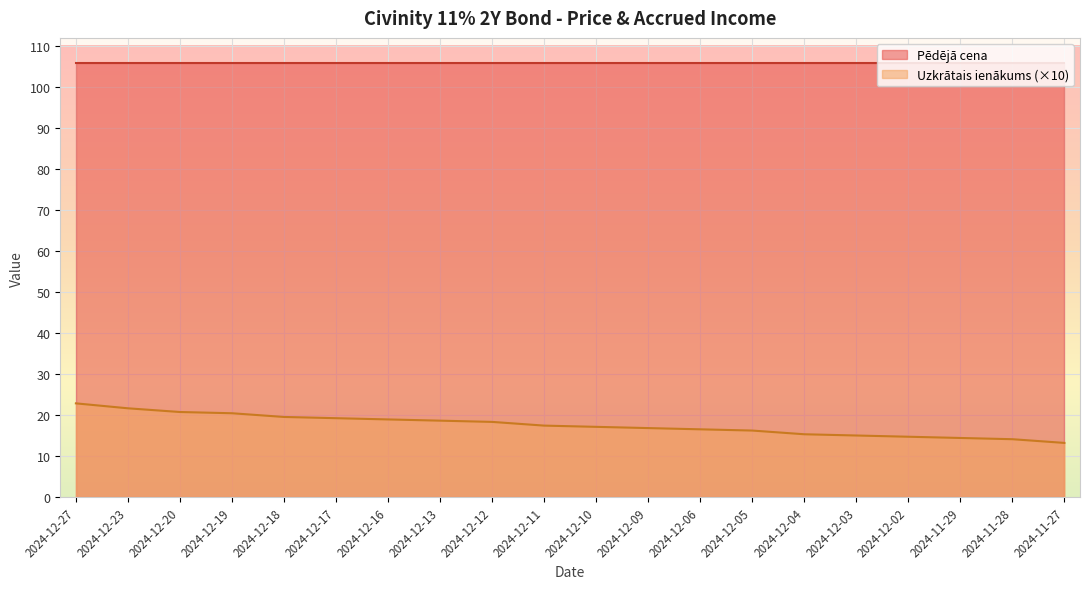

What is the label of the 1st point from the left?

2024-12-27